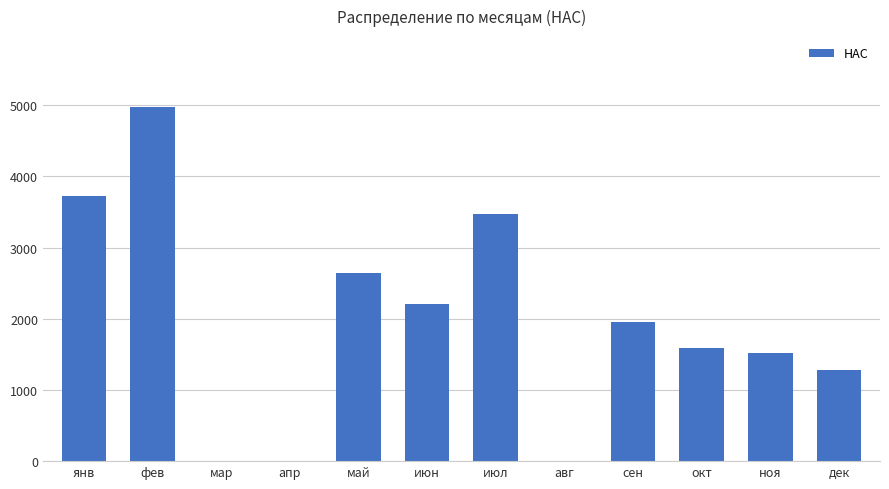

Which has a higher value, дек or июн?

июн